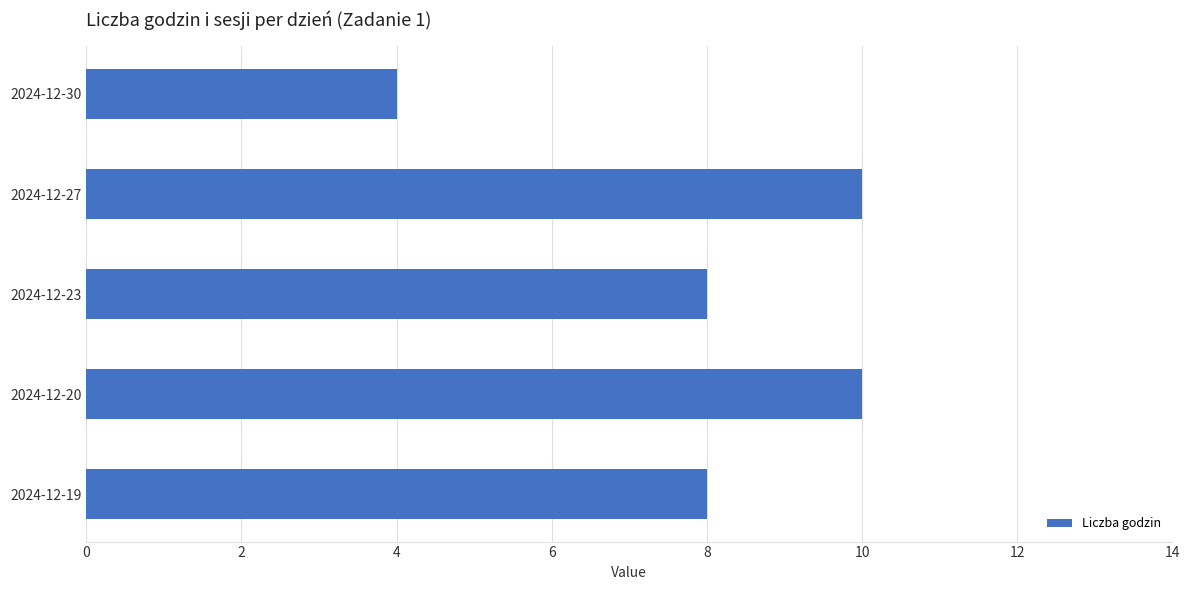

What is the difference between the maximum and minimum values?

6